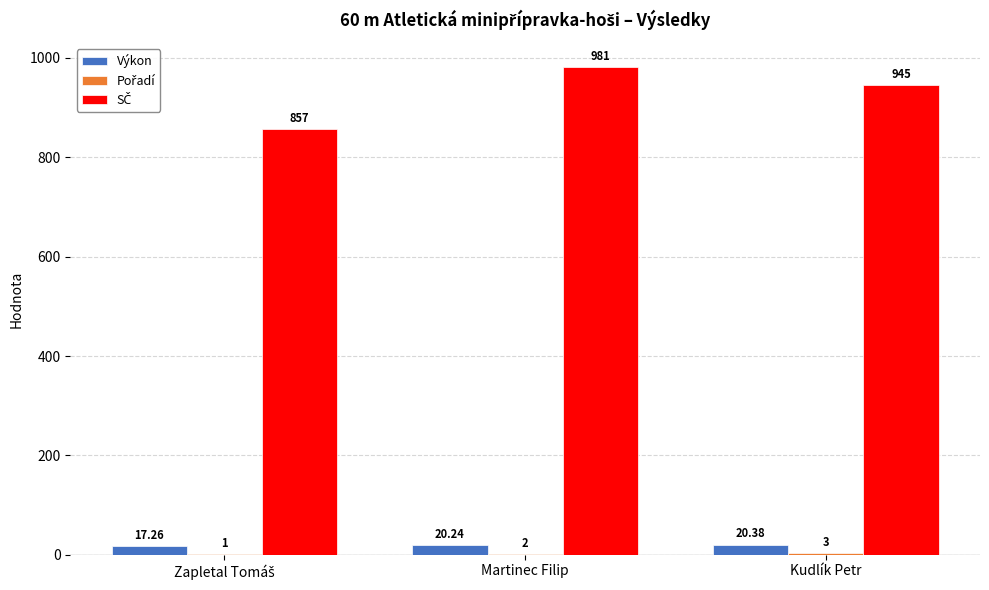

Which category has the highest value in the Výkon series?

Kudlík Petr